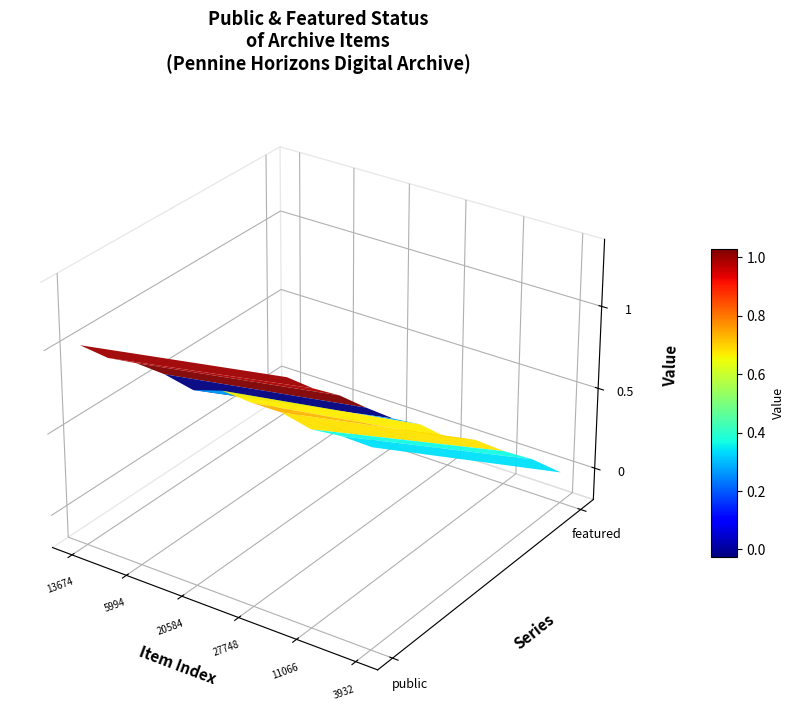

Reading left to right, what are all the values shown in this chart?

public: 13674=1	33972=1	5994=1	12856=1	20584=1	27750=1	27748=1	25128=1	11066=1	3357=1	3932=1
featured: 13674=0	33972=0	5994=0	12856=0	20584=0	27750=0	27748=0	25128=0	11066=0	3357=0	3932=0